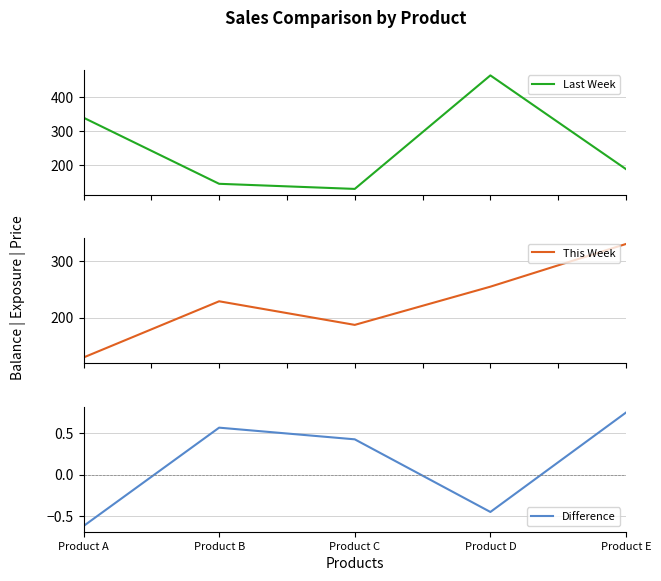

True or false: Difference and Last Week cross at least once.

False